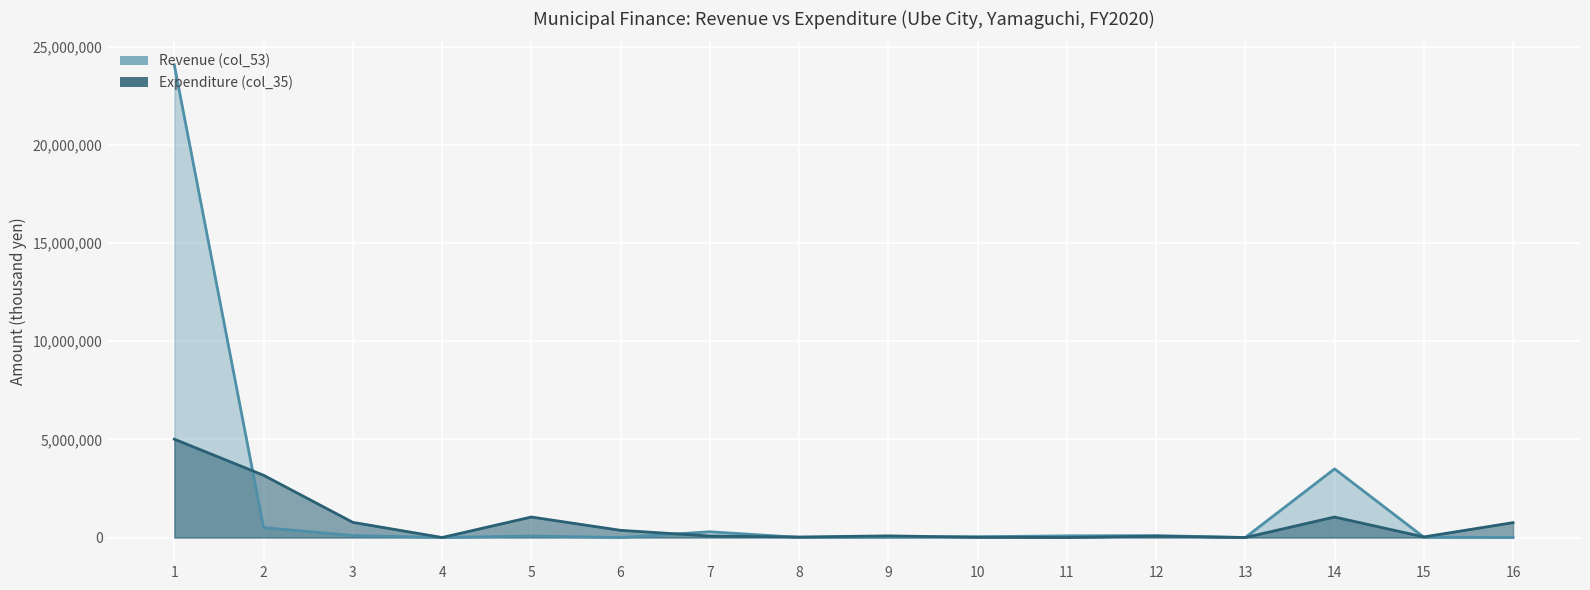

How many data points in Revenue (col_53) are less than 78244?

8